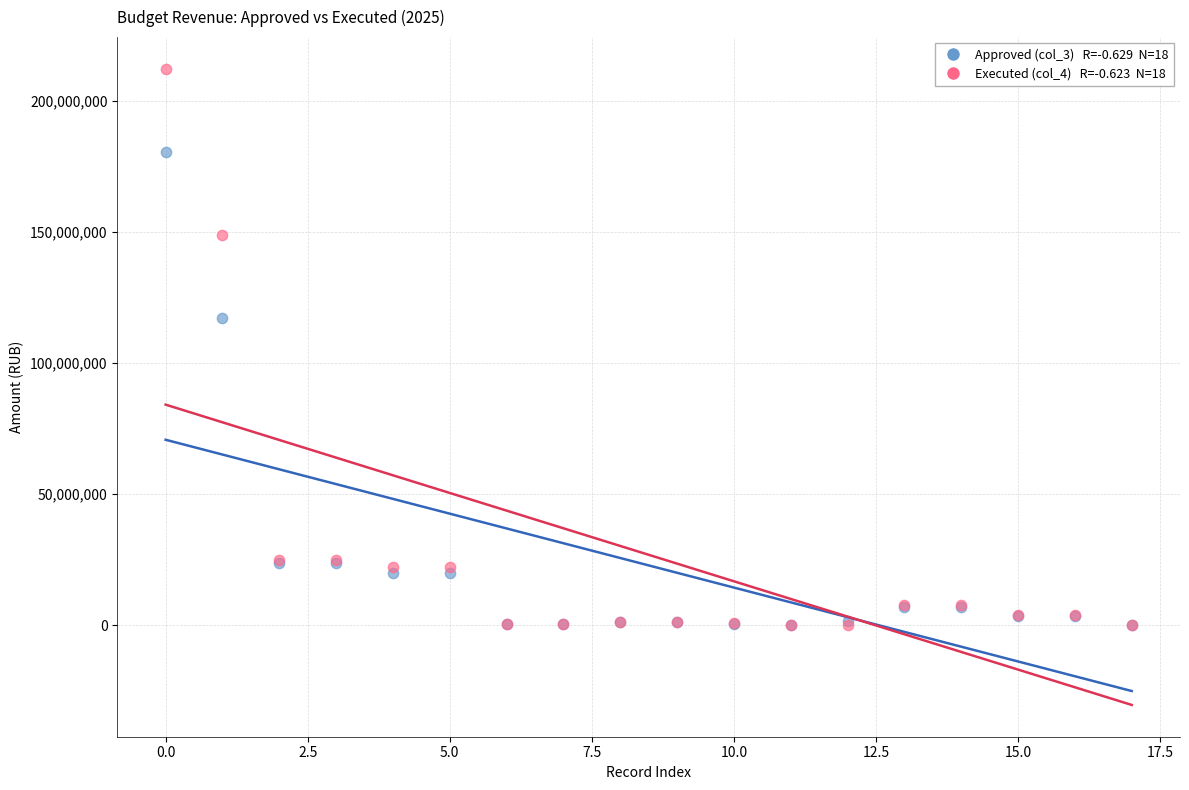

Across all series, what Y value is closest to 106127316?

117126767.6